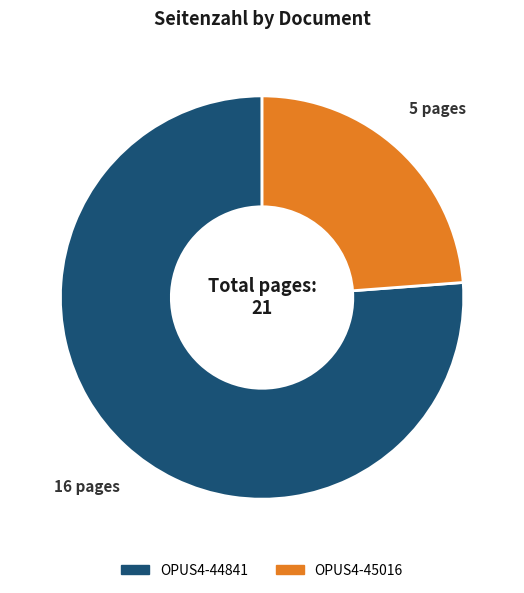

The OPUS4-45016 slice represents 30% of the pie. True or false?

False